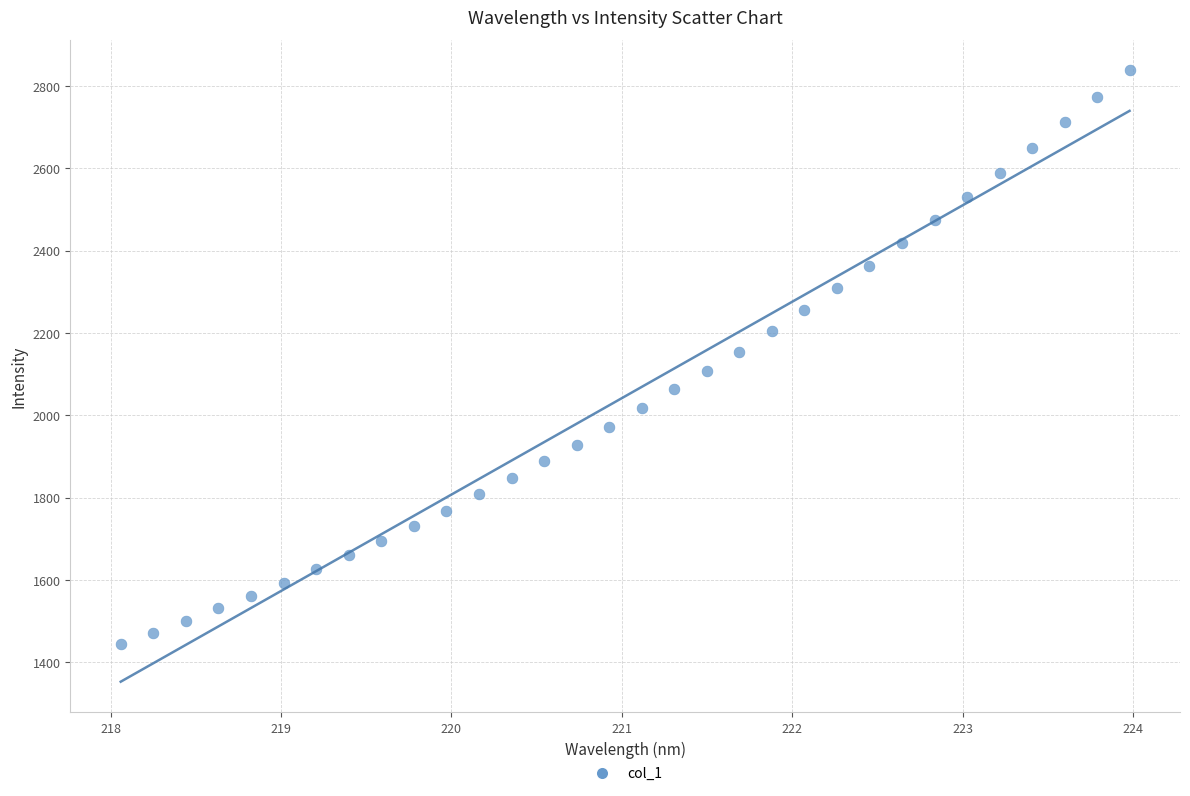

What is the range of Y values (max minus min)?

1393.4